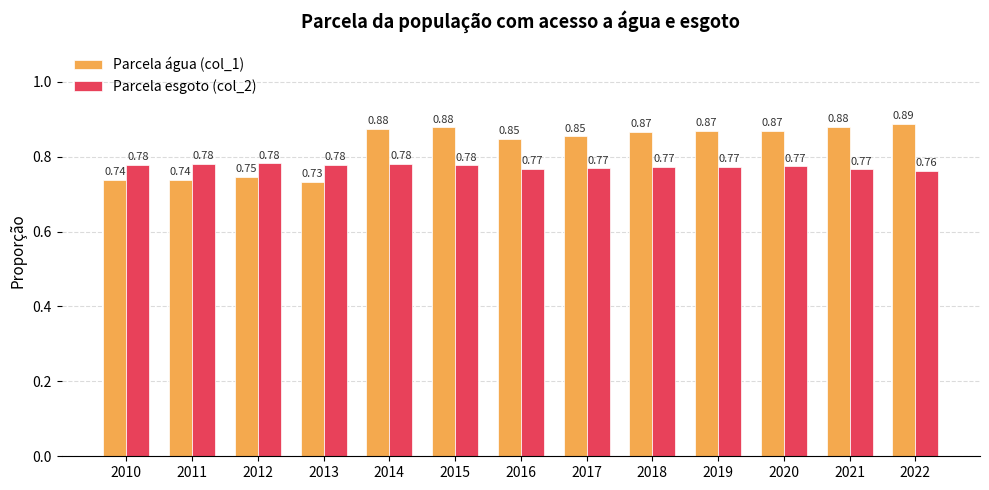

How many groups of bars are there?

13